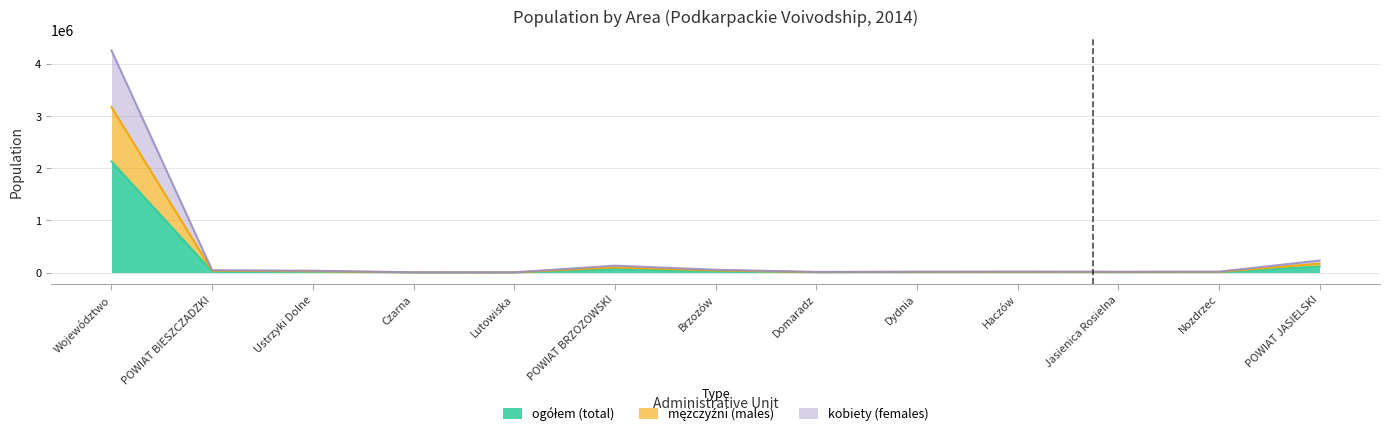

Reading left to right, list all the values displayed in this chart.

ogółem (total): 2129187	22155	17650	2413	2092	66220	26625	6091	8116	9294	7732	8362	115185
mężczyźni (males): 3171870	33131	26345	3618	3168	99007	39731	9173	12213	13886	11521	12483	171763
kobiety (females): 4258374	44310	35300	4826	4184	132440	53250	12182	16232	18588	15464	16724	230370